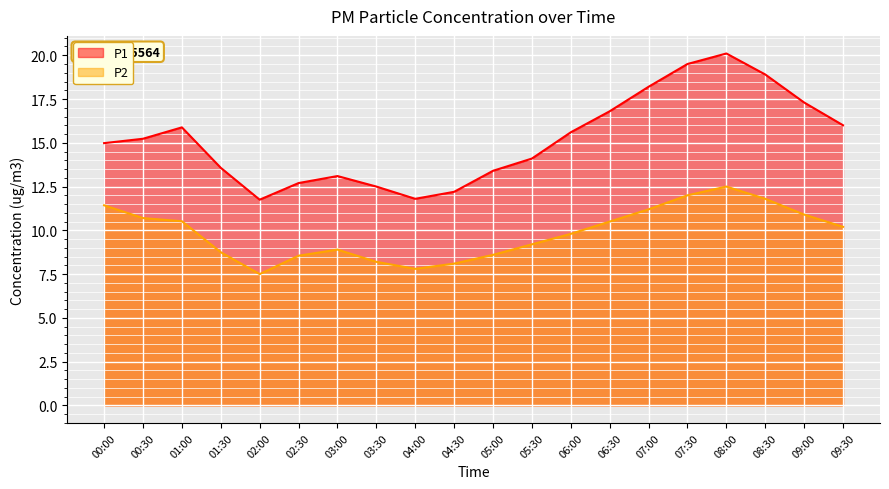

What is the minimum value shown in the chart?

7.5